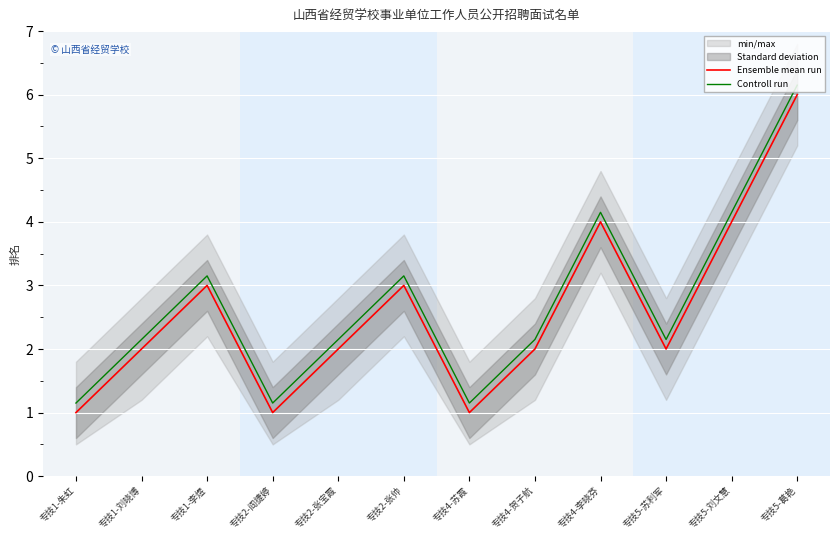

What is the minimum value for Ensemble mean run?

1.0